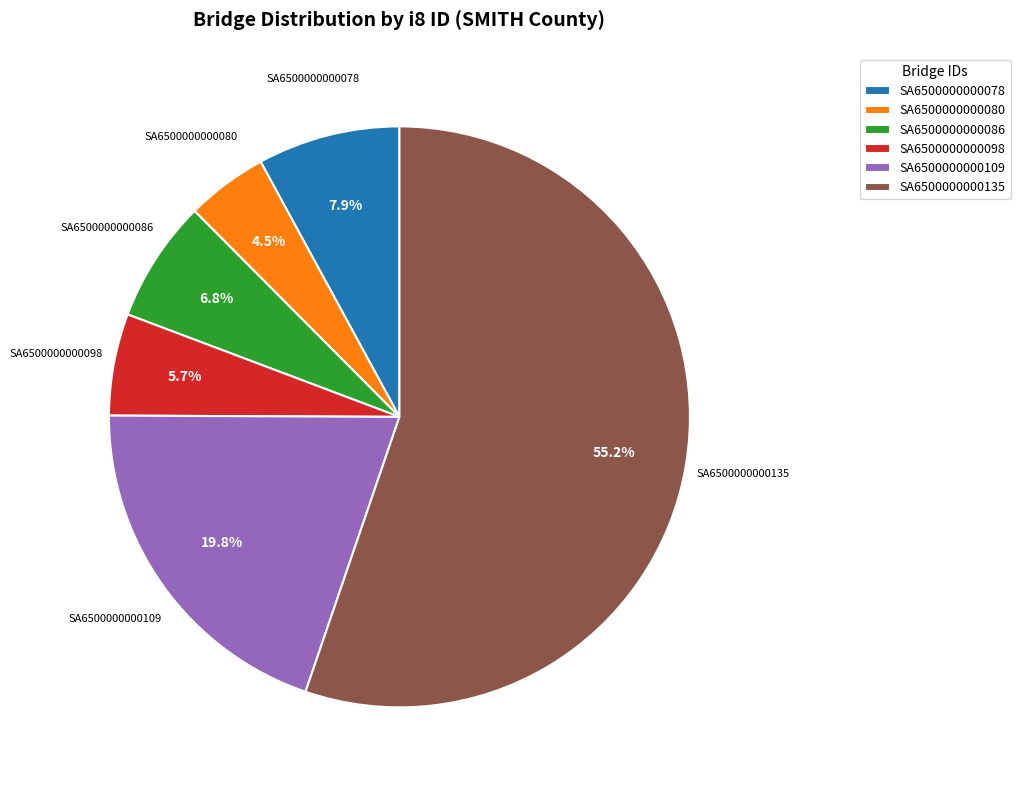

To the nearest percent, what is the combined percentage of SA6500000000098 and SA6500000000080?

10%